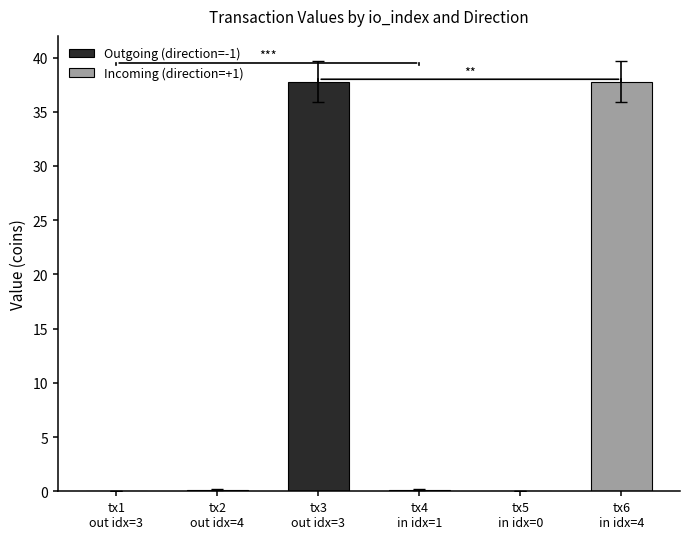

The Outgoing (direction=-1) series shows 56.8 at tx3
out idx=3. True or false?

False